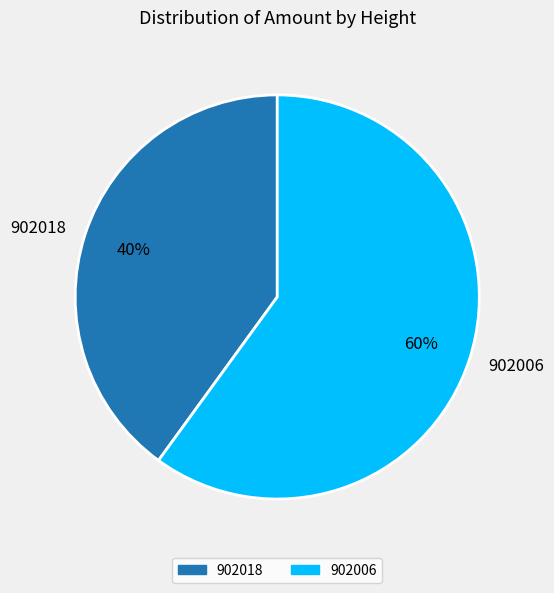

How many segments does this pie chart have?

2